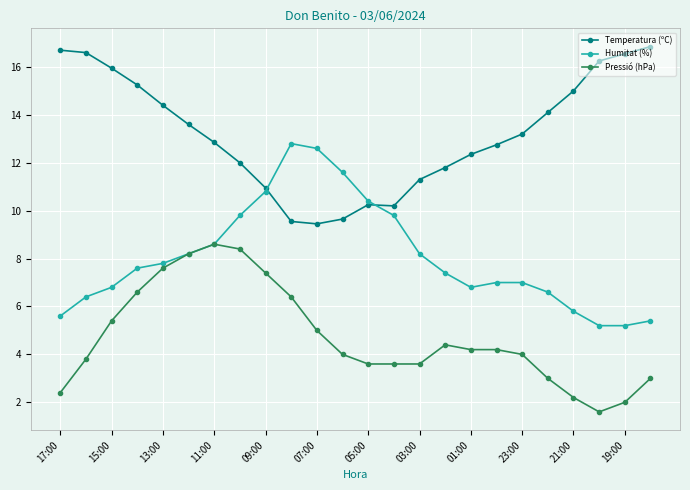

How many intersections are there between Pressió (hPa) and Humitat (%)?

2